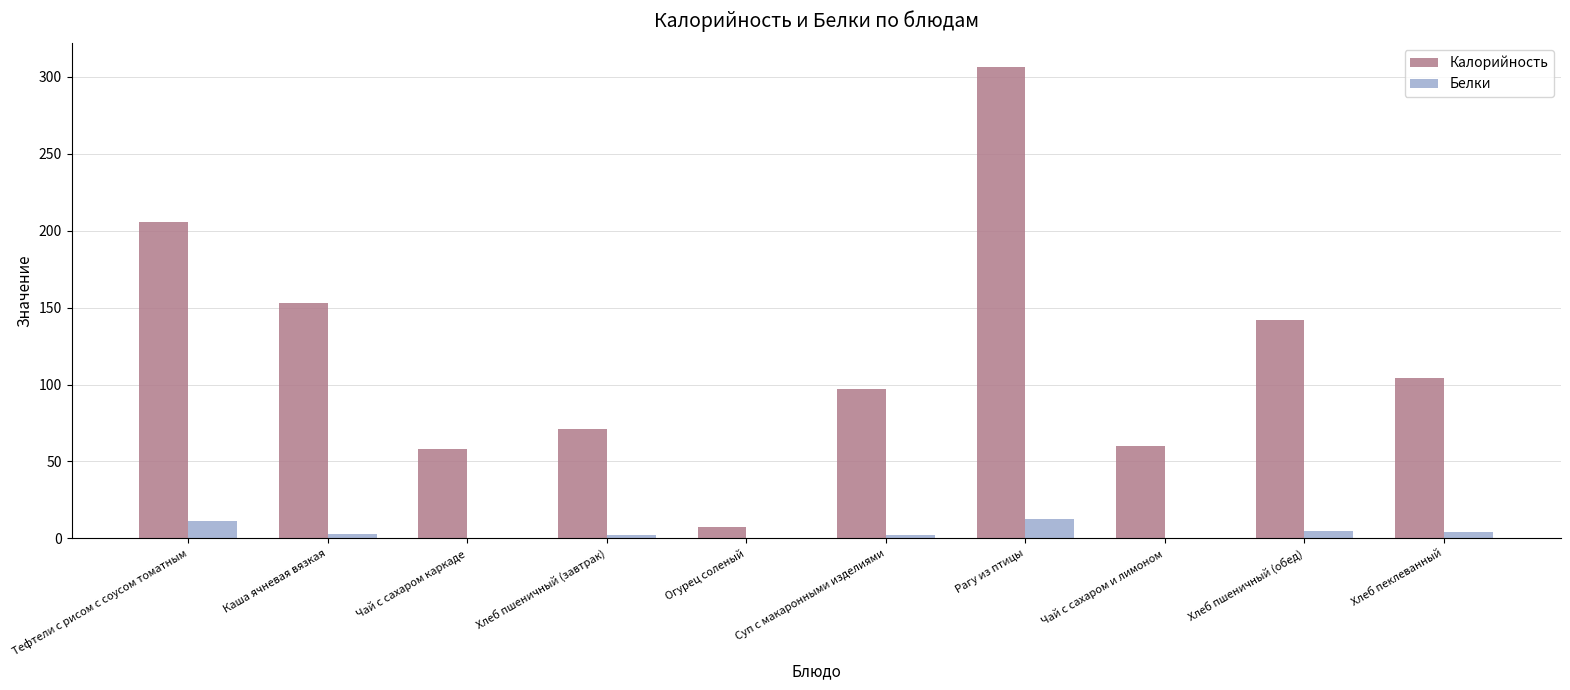

What is the approximate value of Калорийность at Рагу из птицы?

306.3